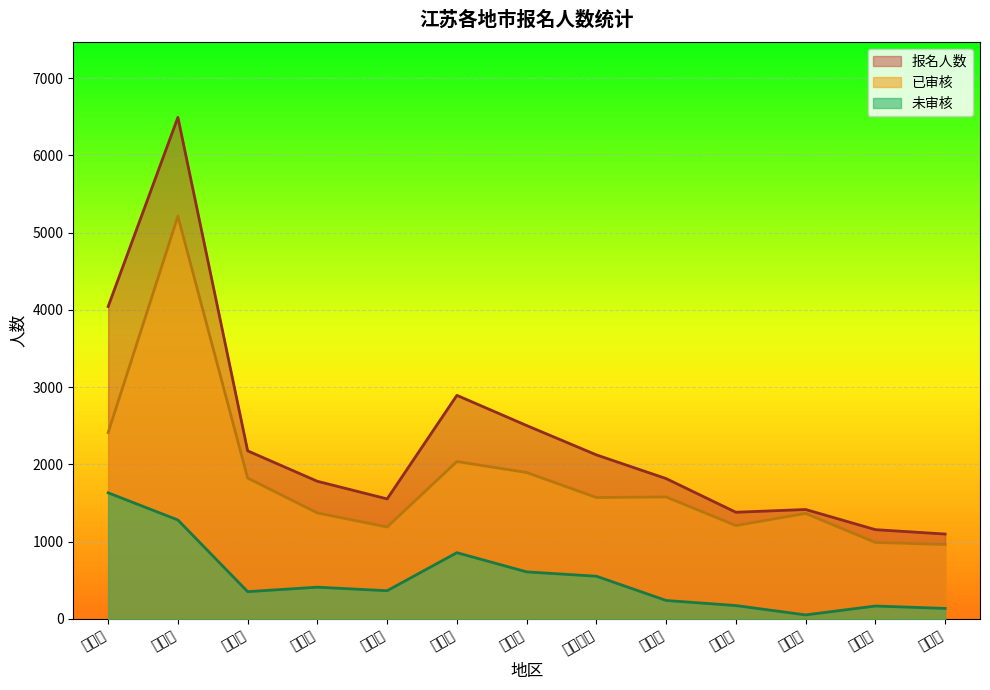

What position from the right is 淮安市?

2